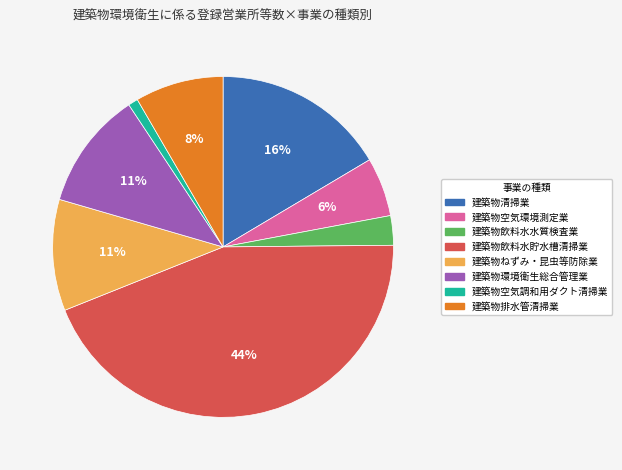

Which has a higher value, 建築物排水管清掃業 or 建築物清掃業?

建築物清掃業